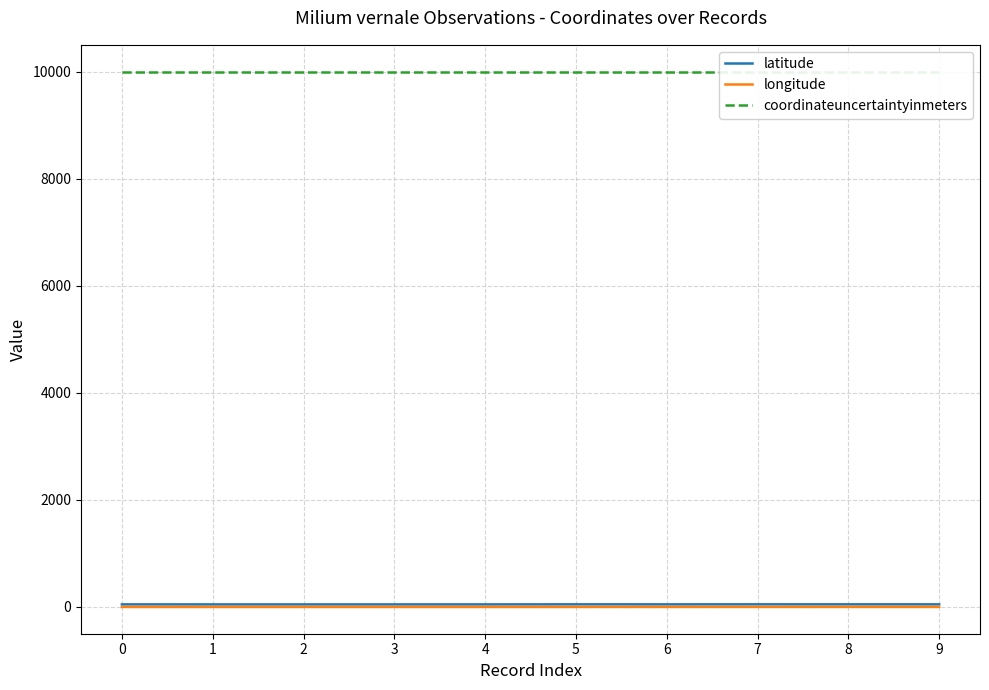

Between 1 and 8, which series saw the biggest shift?

latitude